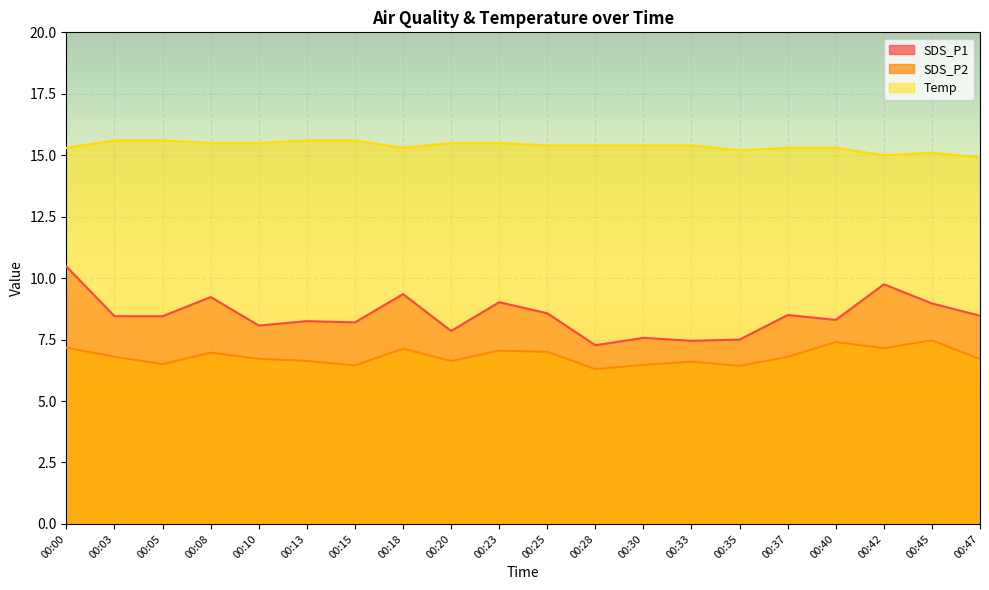

What is the value of the SDS_P2 point at the 2nd from the left?

6.8